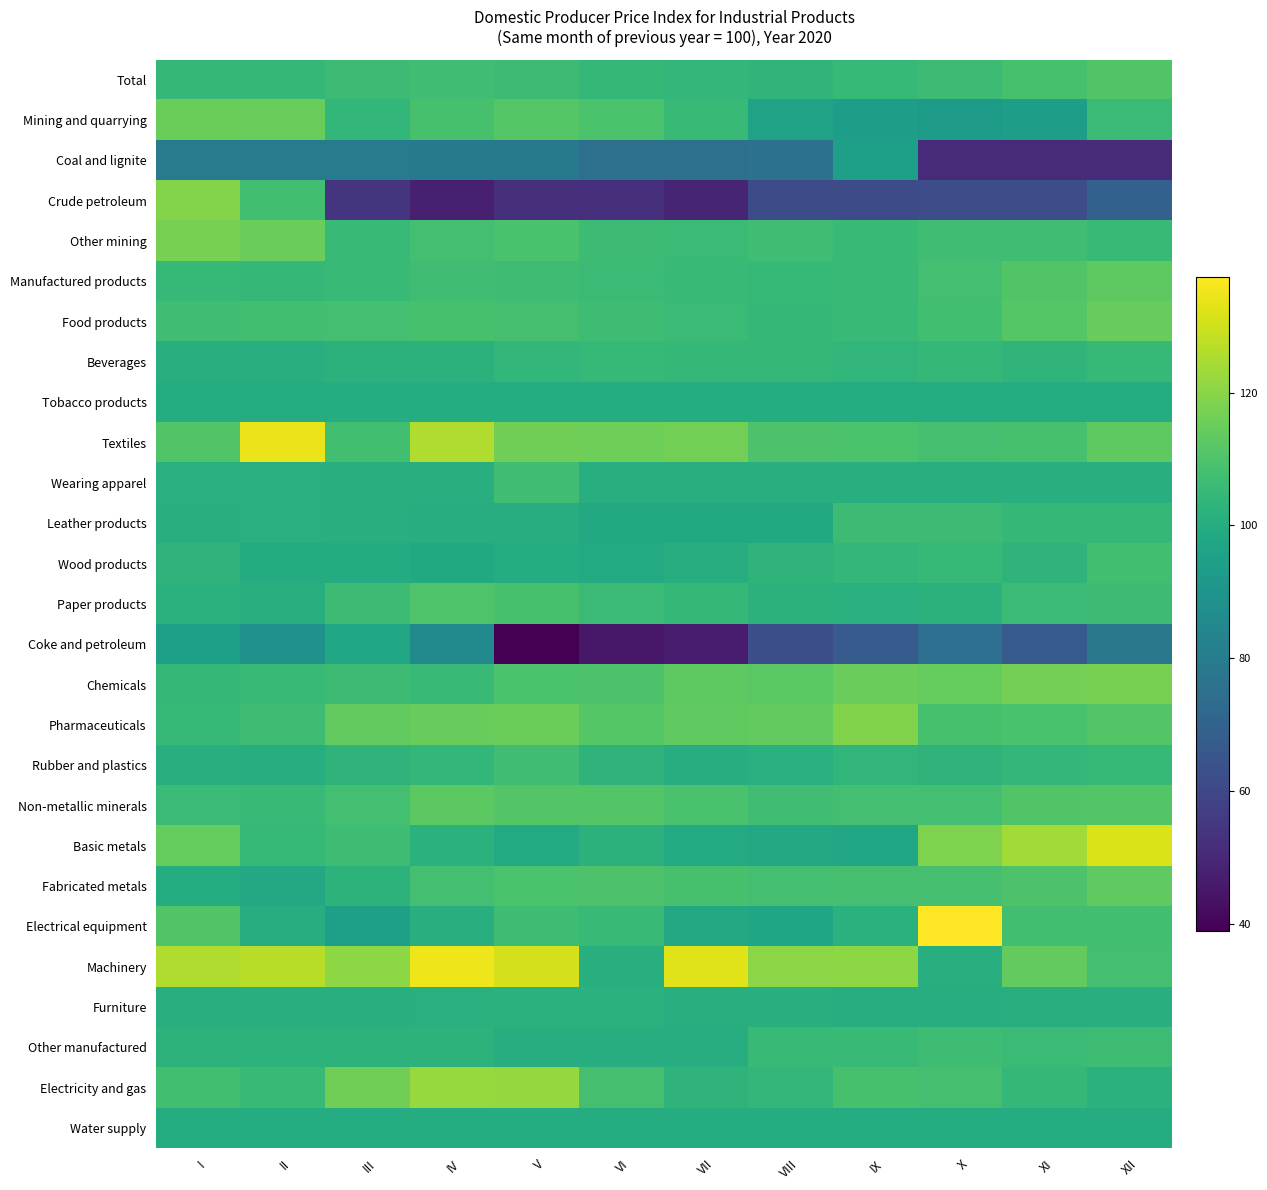

Between X and II, which is larger?

X